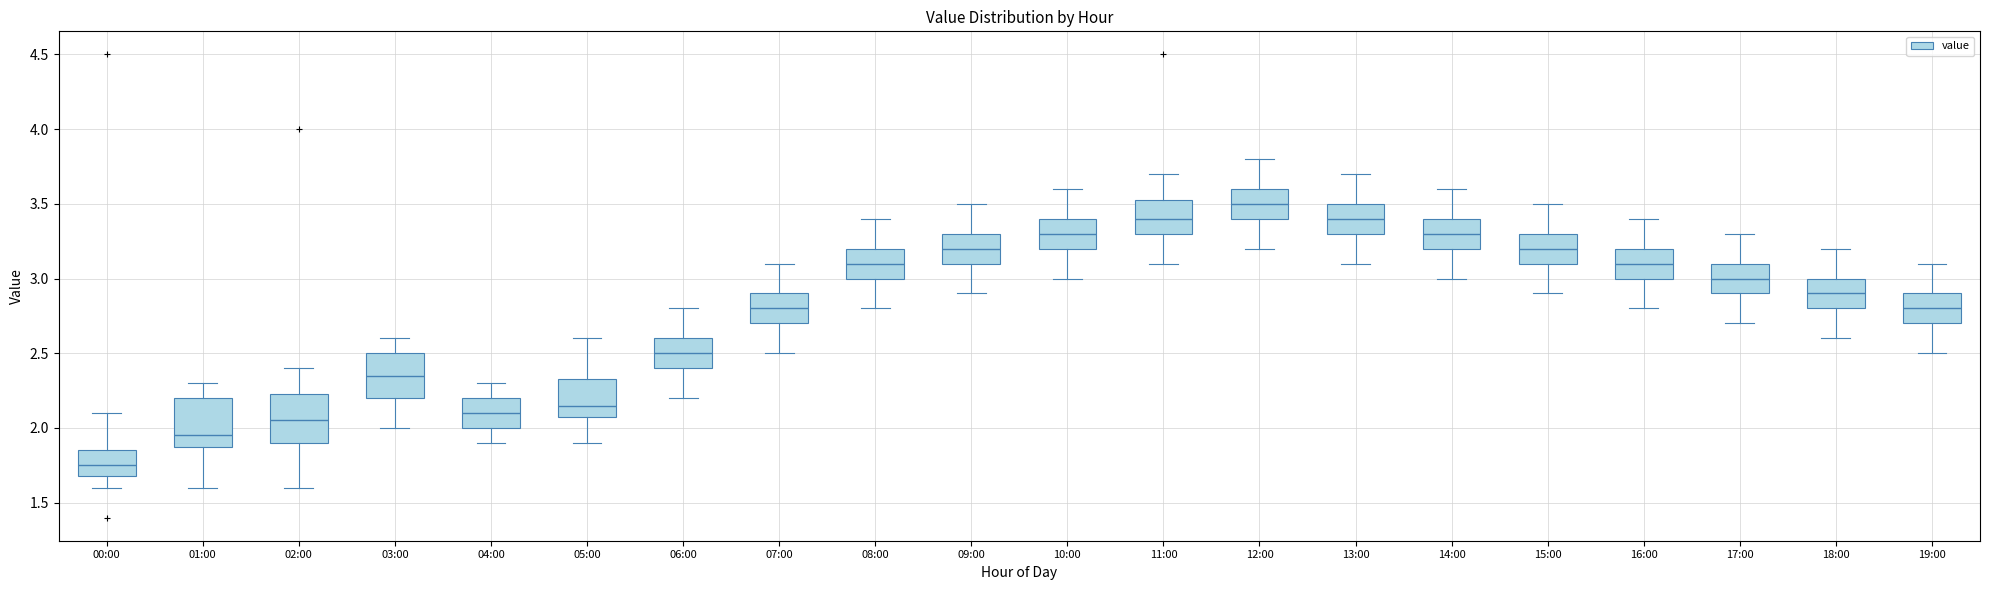

Reading left to right, read every box against the y-axis: the position of its median line, the range the box covers, and the ends of its whiskers. The values are not printed on the chart, so give them approximately, as read against the axis.

00:00: median 1.75, box 1.70 to 1.85, whiskers 1.60 to 2.10
01:00: median 1.95, box 1.90 to 2.20, whiskers 1.60 to 2.30
02:00: median 2.05, box 1.90 to 2.25, whiskers 1.60 to 2.40
03:00: median 2.35, box 2.20 to 2.50, whiskers 2.00 to 2.60
04:00: median 2.10, box 2.00 to 2.20, whiskers 1.90 to 2.30
05:00: median 2.15, box 2.10 to 2.35, whiskers 1.90 to 2.60
06:00: median 2.50, box 2.40 to 2.60, whiskers 2.20 to 2.80
07:00: median 2.80, box 2.70 to 2.90, whiskers 2.50 to 3.10
08:00: median 3.10, box 3.00 to 3.20, whiskers 2.80 to 3.40
09:00: median 3.20, box 3.10 to 3.30, whiskers 2.90 to 3.50
10:00: median 3.30, box 3.20 to 3.40, whiskers 3.00 to 3.60
11:00: median 3.40, box 3.30 to 3.55, whiskers 3.10 to 3.70
12:00: median 3.50, box 3.40 to 3.60, whiskers 3.20 to 3.80
13:00: median 3.40, box 3.30 to 3.50, whiskers 3.10 to 3.70
14:00: median 3.30, box 3.20 to 3.40, whiskers 3.00 to 3.60
15:00: median 3.20, box 3.10 to 3.30, whiskers 2.90 to 3.50
16:00: median 3.10, box 3.00 to 3.20, whiskers 2.80 to 3.40
17:00: median 3.00, box 2.90 to 3.10, whiskers 2.70 to 3.30
18:00: median 2.90, box 2.80 to 3.00, whiskers 2.60 to 3.20
19:00: median 2.80, box 2.70 to 2.90, whiskers 2.50 to 3.10